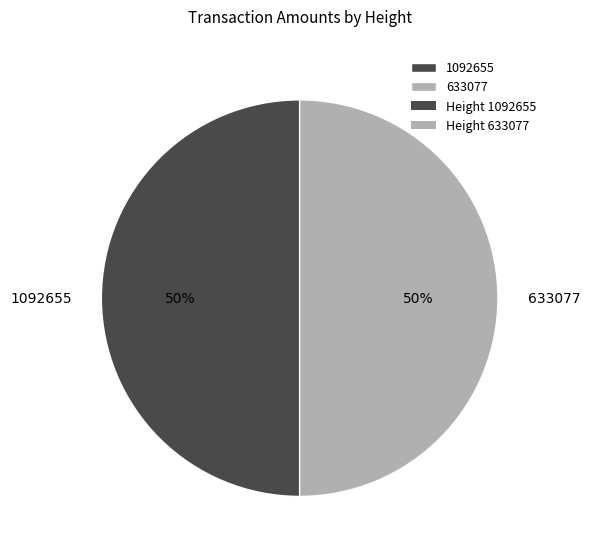

To the nearest percent, what is the average slice percentage?

50%